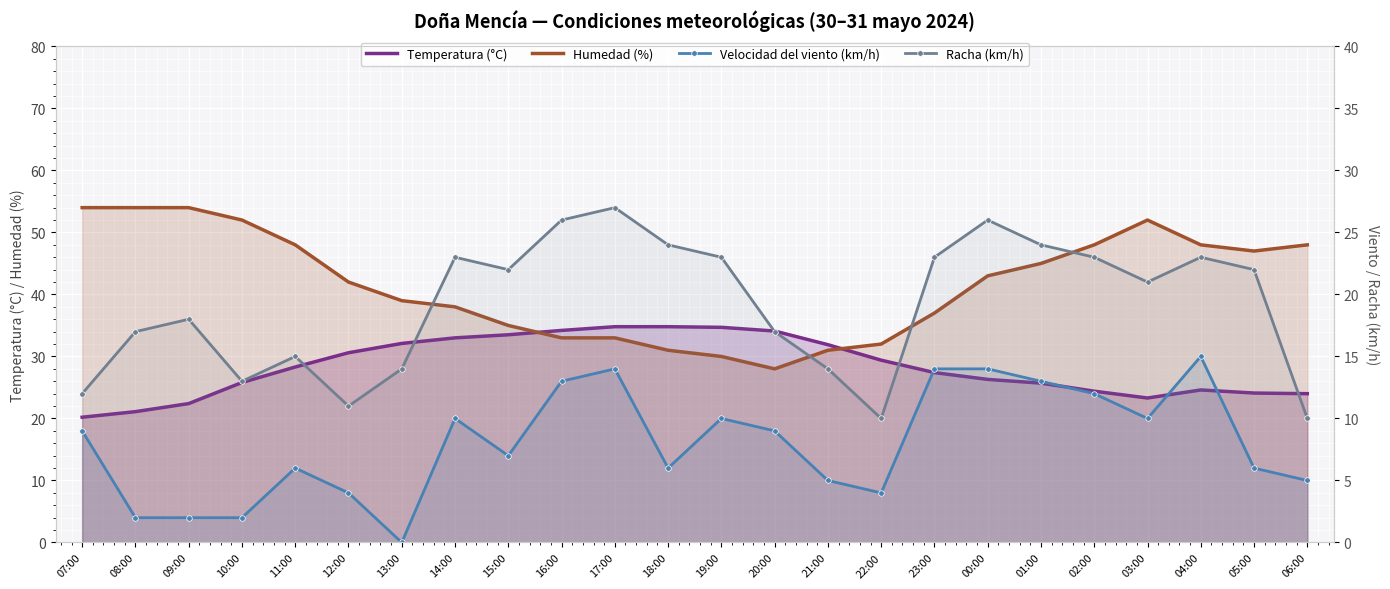

Reading left to right, transcribe all the data shown in this chart.

Temperatura (°C): 07:00=20.2	08:00=21.1	09:00=22.4	10:00=25.8	11:00=28.3	12:00=30.6	13:00=32.1	14:00=33.0	15:00=33.5	16:00=34.2	17:00=34.8	18:00=34.8	19:00=34.7	20:00=34.1	21:00=31.9	22:00=29.4	23:00=27.4	00:00=26.3	01:00=25.7	02:00=24.4	03:00=23.3	04:00=24.6	05:00=24.1	06:00=24.0
Humedad (%): 07:00=54.0	08:00=54.0	09:00=54.0	10:00=52.0	11:00=48.0	12:00=42.0	13:00=39.0	14:00=38.0	15:00=35.0	16:00=33.0	17:00=33.0	18:00=31.0	19:00=30.0	20:00=28.0	21:00=31.0	22:00=32.0	23:00=37.0	00:00=43.0	01:00=45.0	02:00=48.0	03:00=52.0	04:00=48.0	05:00=47.0	06:00=48.0
Velocidad del viento (km/h): 07:00=9.0	08:00=2.0	09:00=2.0	10:00=2.0	11:00=6.0	12:00=4.0	13:00=0.0	14:00=10.0	15:00=7.0	16:00=13.0	17:00=14.0	18:00=6.0	19:00=10.0	20:00=9.0	21:00=5.0	22:00=4.0	23:00=14.0	00:00=14.0	01:00=13.0	02:00=12.0	03:00=10.0	04:00=15.0	05:00=6.0	06:00=5.0
Racha (km/h): 07:00=12.0	08:00=17.0	09:00=18.0	10:00=13.0	11:00=15.0	12:00=11.0	13:00=14.0	14:00=23.0	15:00=22.0	16:00=26.0	17:00=27.0	18:00=24.0	19:00=23.0	20:00=17.0	21:00=14.0	22:00=10.0	23:00=23.0	00:00=26.0	01:00=24.0	02:00=23.0	03:00=21.0	04:00=23.0	05:00=22.0	06:00=10.0